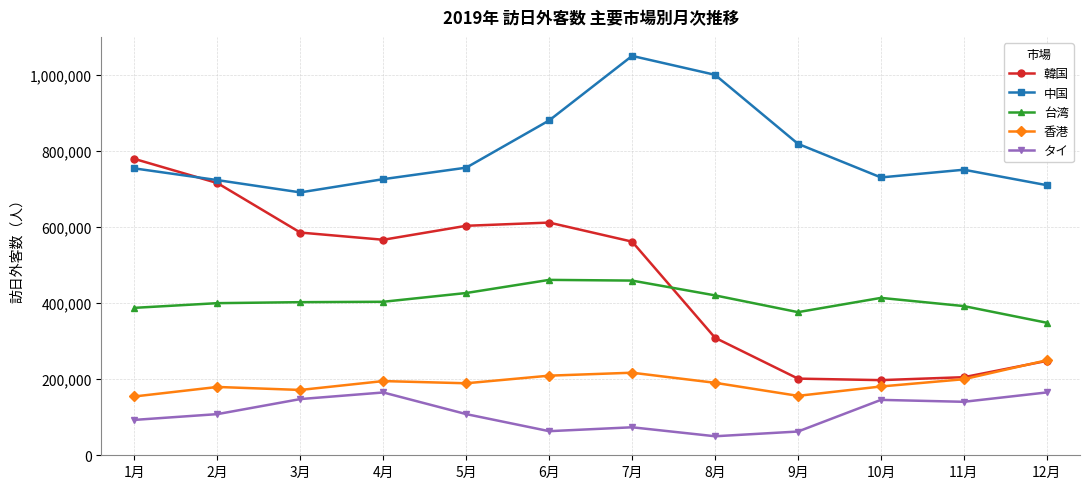

Which series has the largest total across all categories?

中国